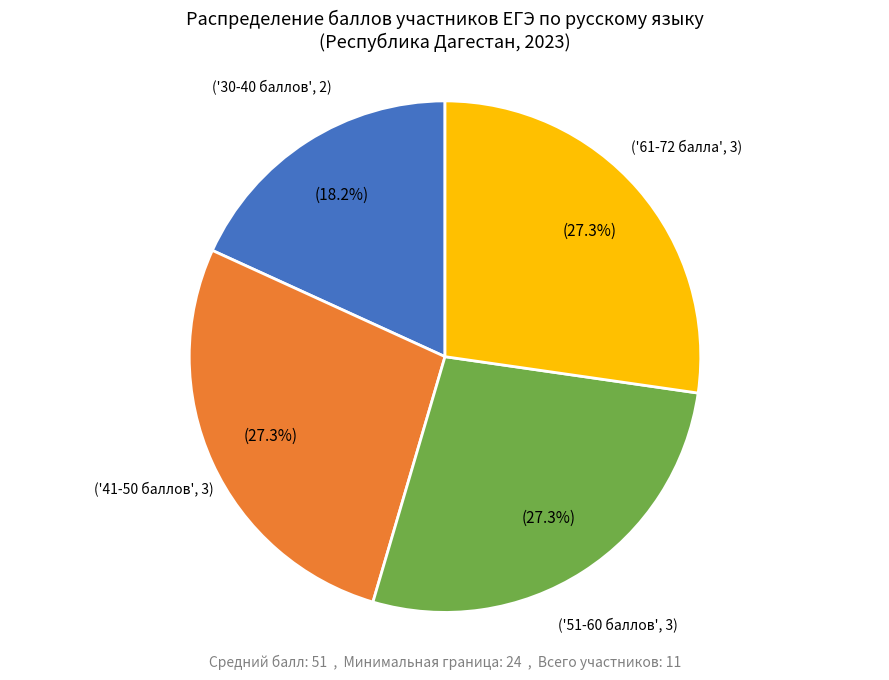

Is there any slice that represents more than half of the pie?

No